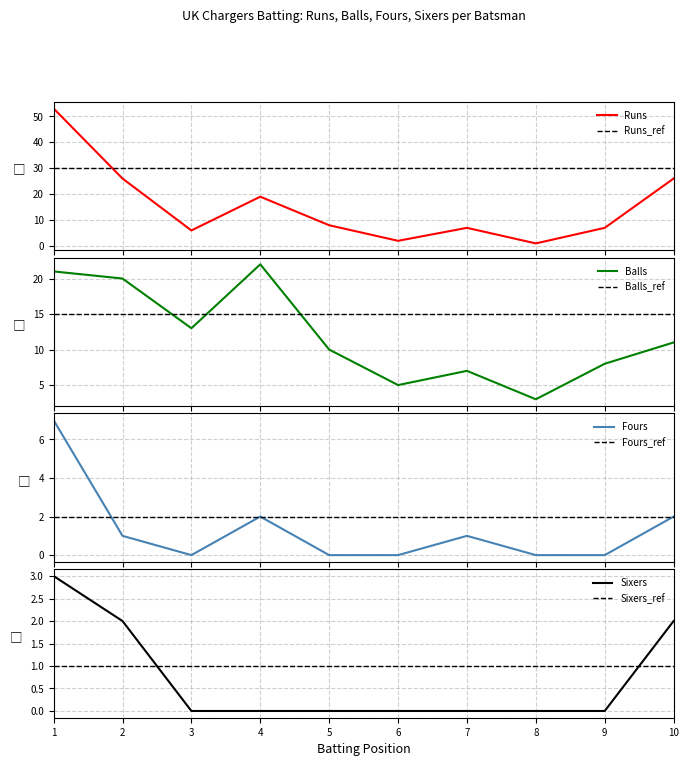

What is the lowest value of the Balls series?

3